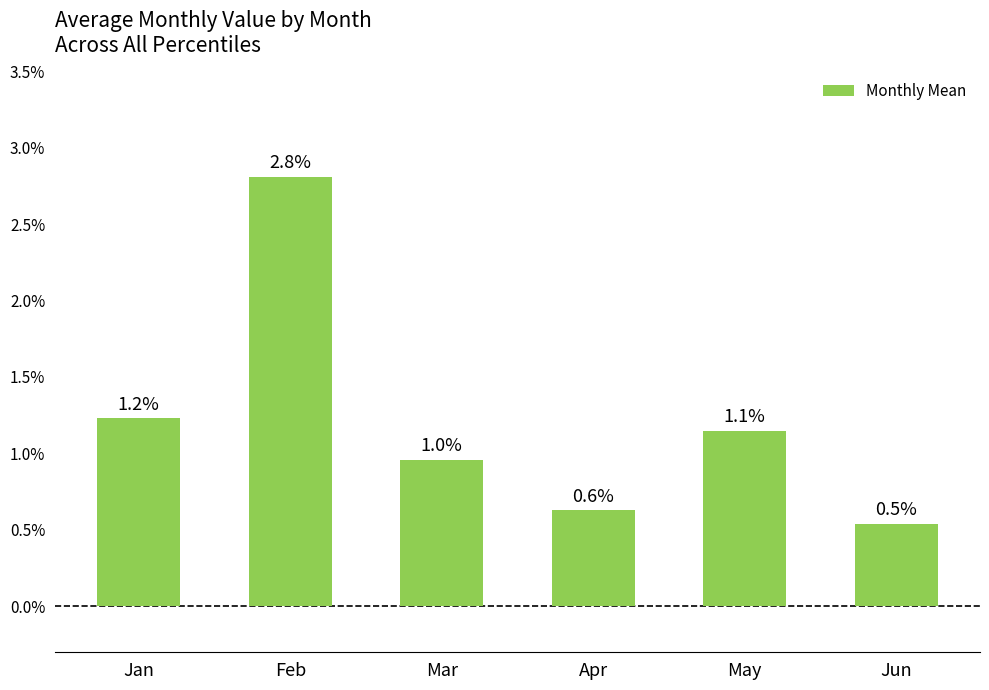

What is the average value?

1.2